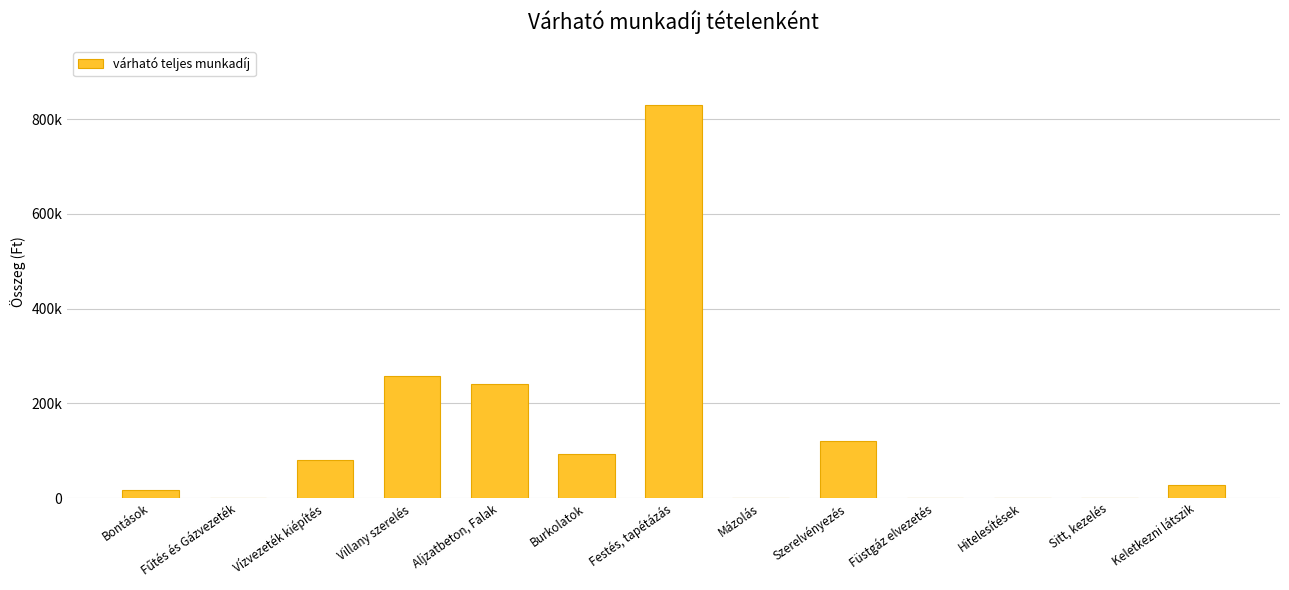

Which has a higher value, Füstgáz elvezetés or Sitt, kezelés?

Füstgáz elvezetés